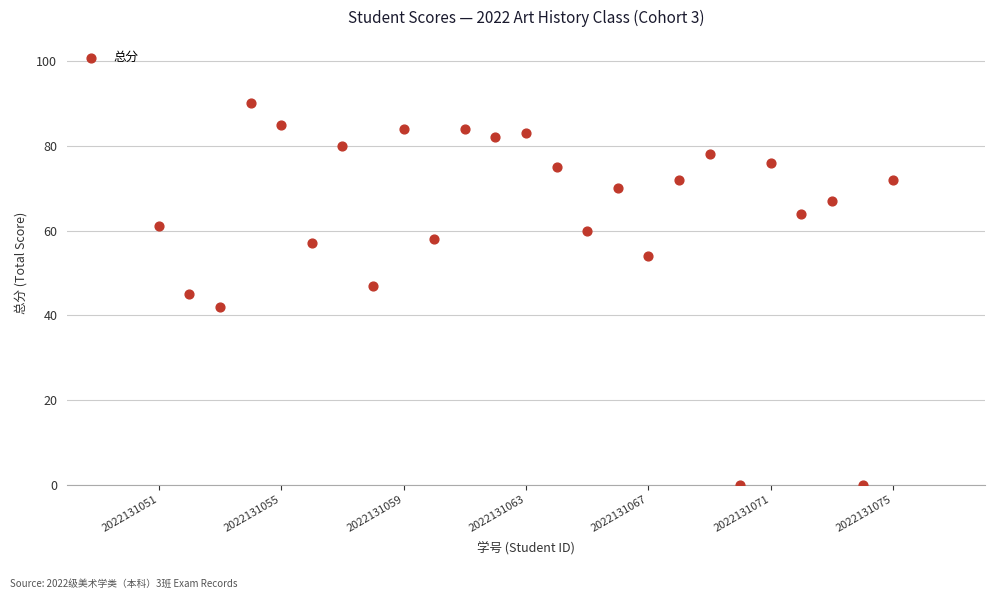

What is the range of X values (max minus min)?

24